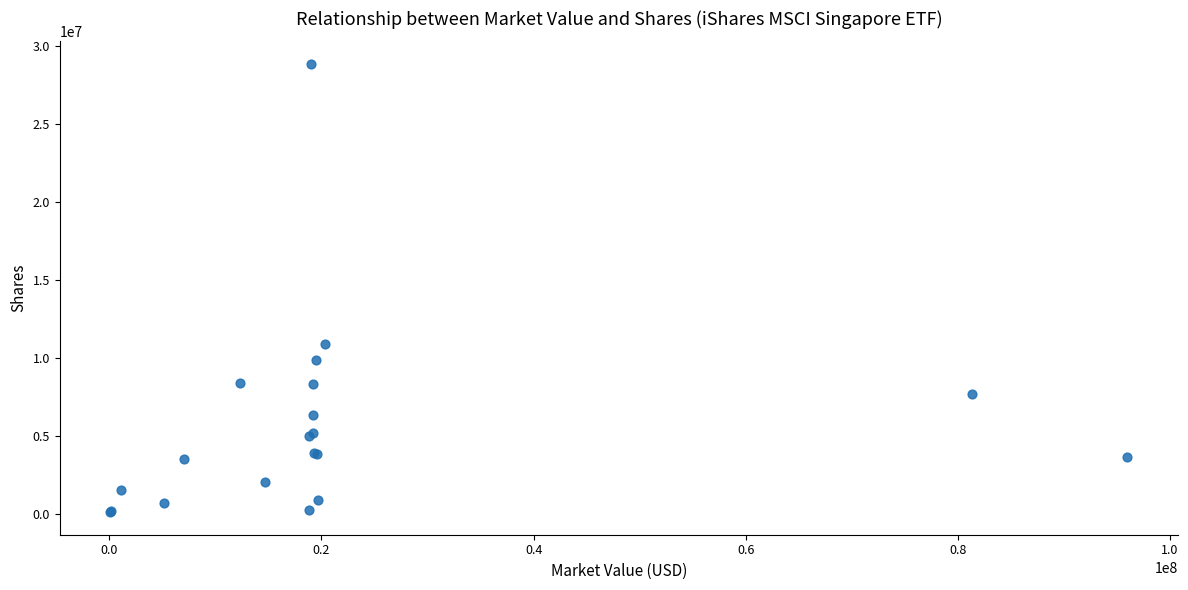

What Y value in the scatter plot is closest to 14493348?

10889868